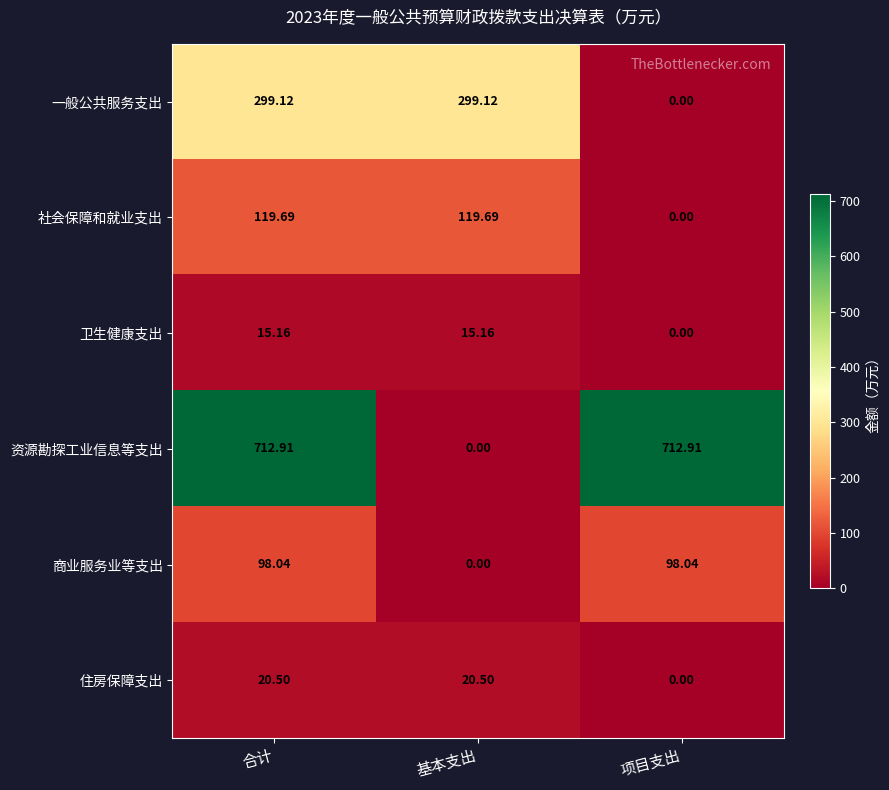

List the series in order of their peak value, lowest first.

卫生健康支出, 住房保障支出, 商业服务业等支出, 社会保障和就业支出, 一般公共服务支出, 资源勘探工业信息等支出